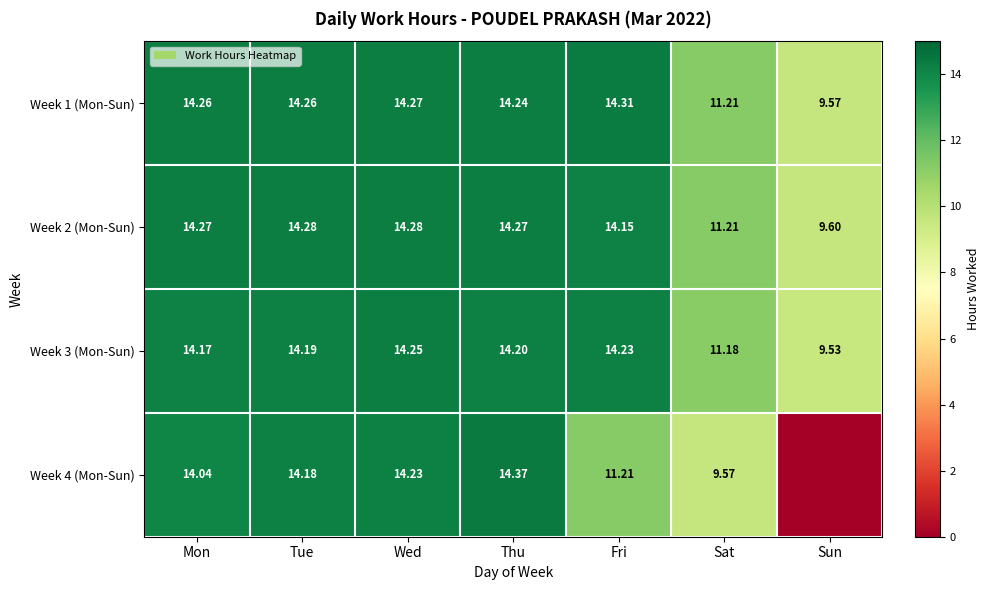

What is the approximate value of Week 1 (Mon-Sun) at Sat?

11.2